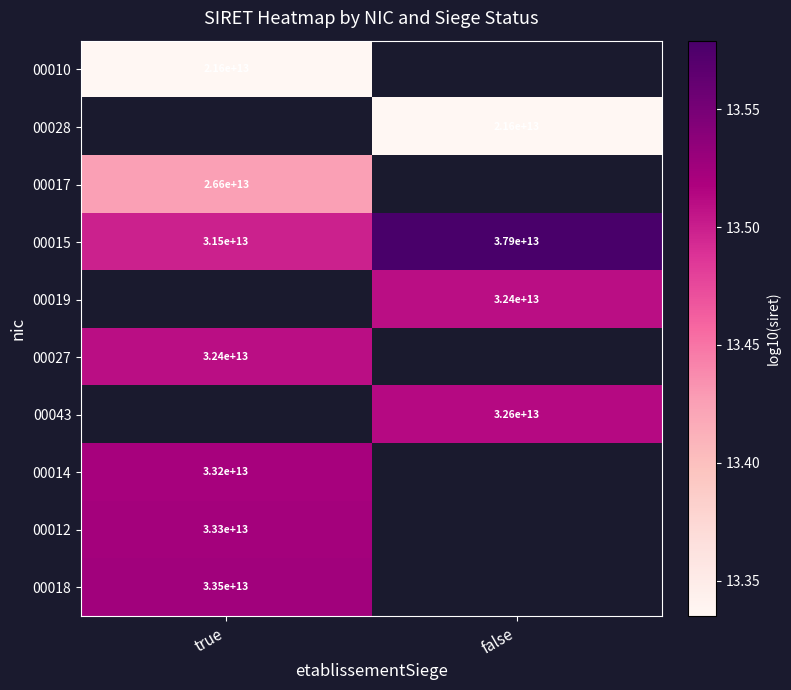

At which label is 00015 closest to 34700000000000?

true